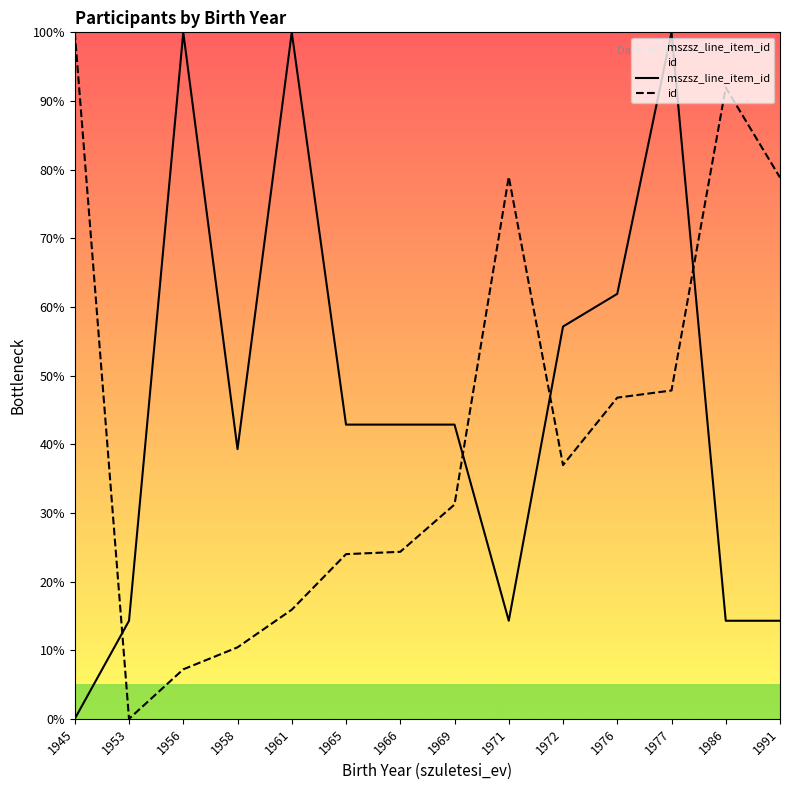

Reading right to left, what are all the values shown in this chart?

mszsz_line_item_id: 1991=14.3	1986=14.3	1977=100.0	1976=61.9	1972=57.1	1971=14.3	1969=42.9	1966=42.9	1965=42.9	1961=100.0	1958=39.3	1956=100.0	1953=14.3	1945=0.0
id: 1991=78.8	1986=92.0	1977=47.8	1976=46.8	1972=37.0	1971=78.9	1969=31.2	1966=24.3	1965=24.0	1961=15.9	1958=10.4	1956=7.2	1953=0.0	1945=100.0